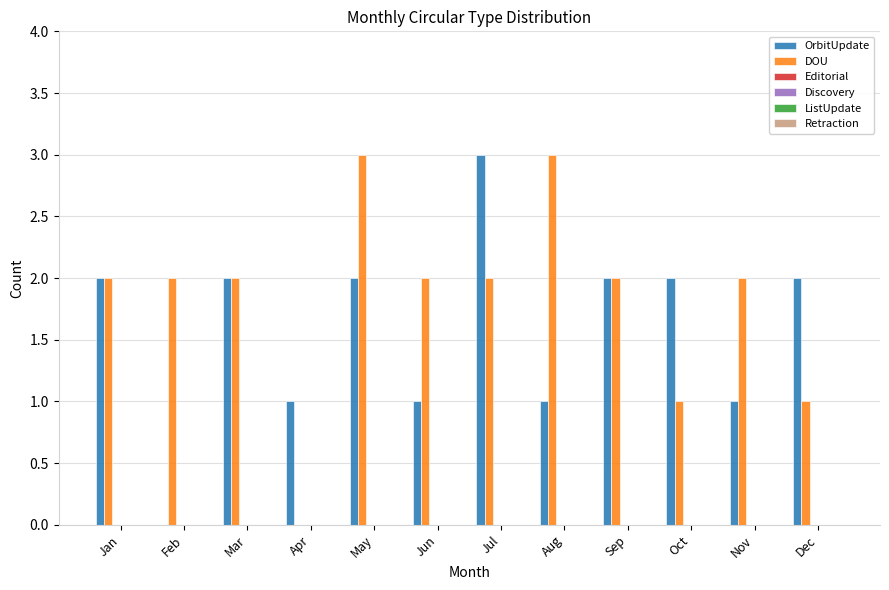

What is the highest value of the OrbitUpdate series?

3